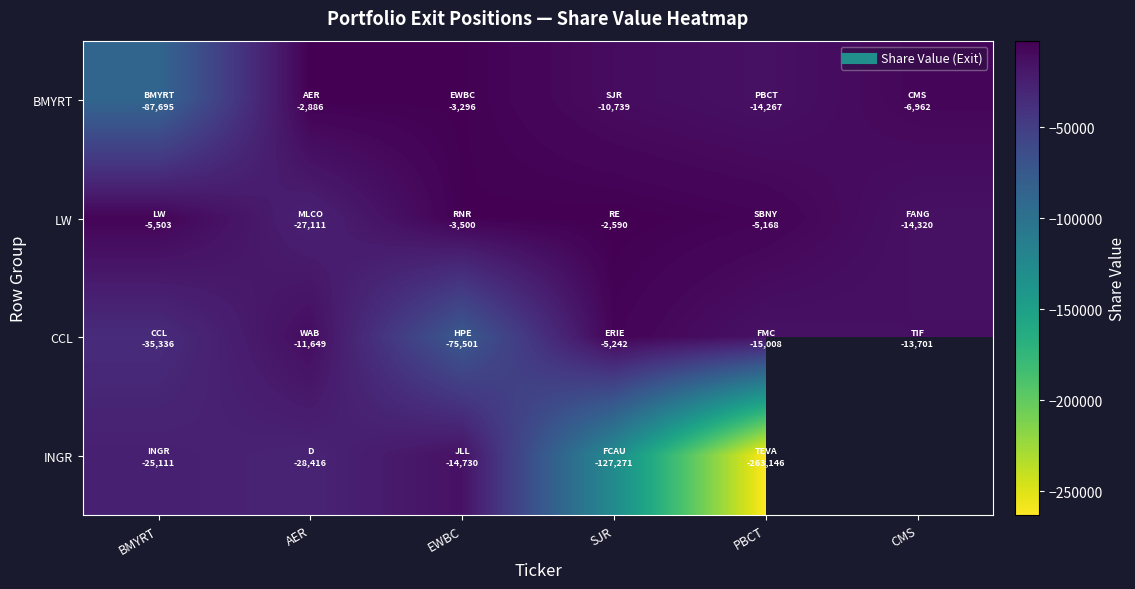

What is the sum of all LW values?

-58192.0